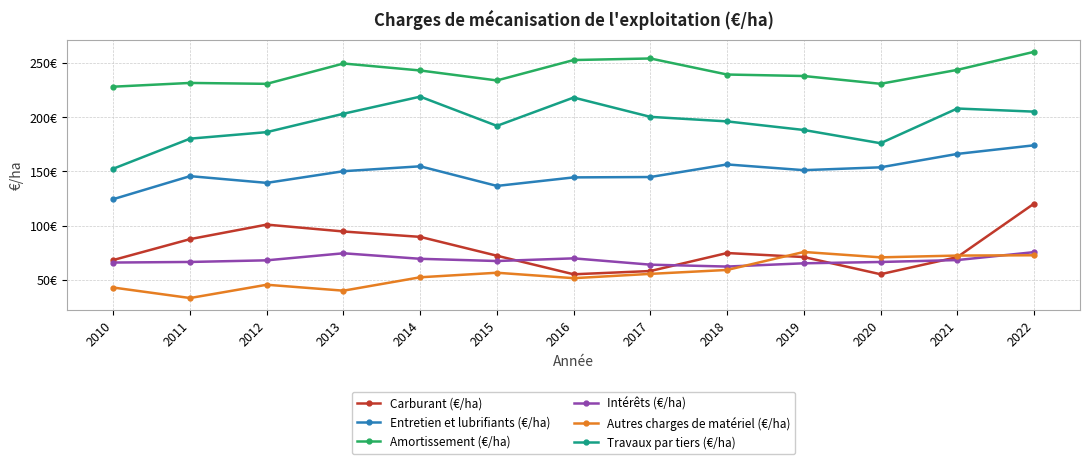

At which category is the sum across all series the highest?

2022